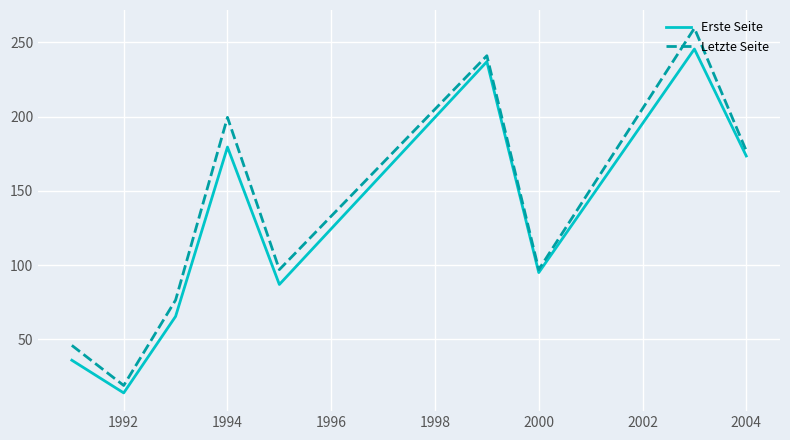

What is the highest value of the Letzte Seite series?

259.5